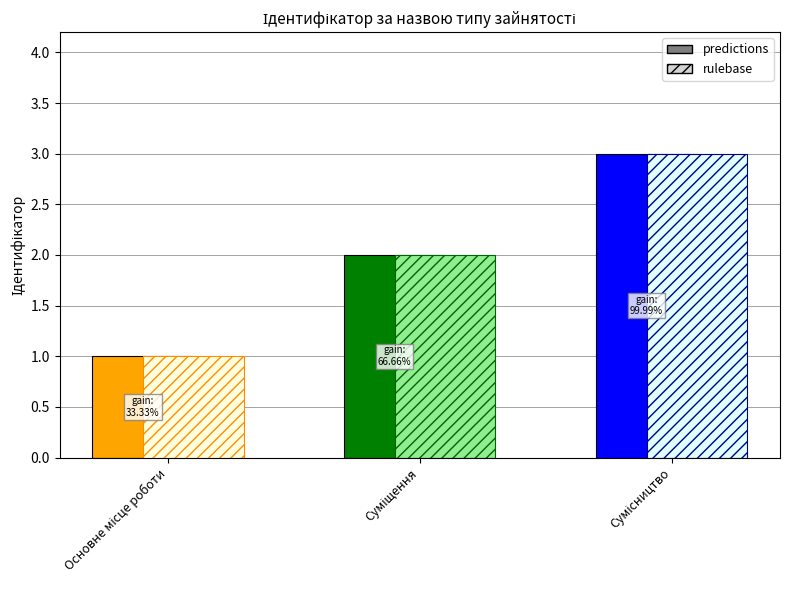

What is the sum of all predictions values?

6